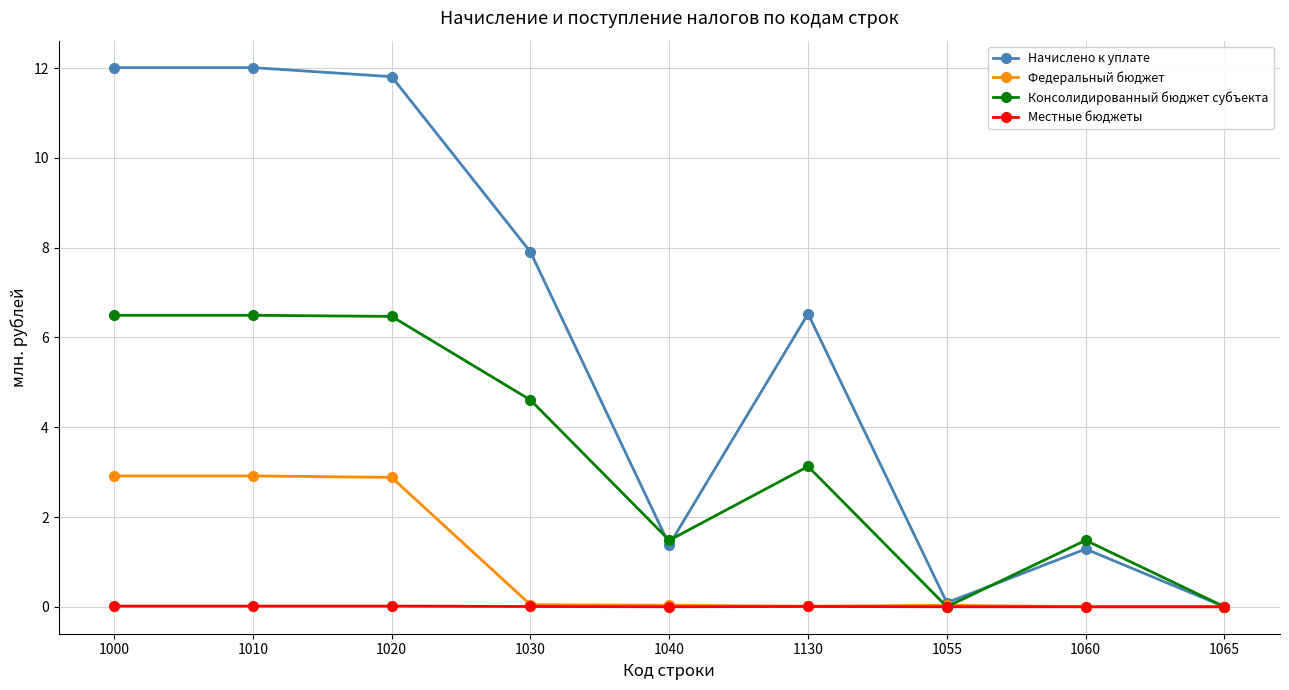

Where do Федеральный бюджет and Консолидированный бюджет субъекта first cross each other?

1130 and 1055